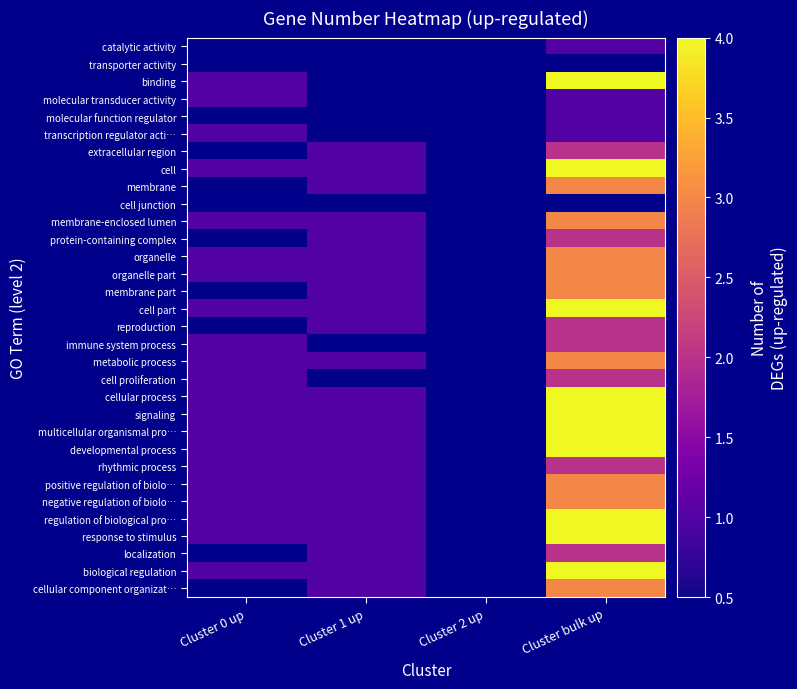

Reading right to left, transcribe all the data shown in this chart.

catalytic activity: Cluster bulk up=1	Cluster 2 up=0	Cluster 1 up=0	Cluster 0 up=0
transporter activity: Cluster bulk up=0	Cluster 2 up=0	Cluster 1 up=0	Cluster 0 up=0
binding: Cluster bulk up=4	Cluster 2 up=0	Cluster 1 up=0	Cluster 0 up=1
molecular transducer activity: Cluster bulk up=1	Cluster 2 up=0	Cluster 1 up=0	Cluster 0 up=1
molecular function regulator: Cluster bulk up=1	Cluster 2 up=0	Cluster 1 up=0	Cluster 0 up=0
transcription regulator acti…: Cluster bulk up=1	Cluster 2 up=0	Cluster 1 up=0	Cluster 0 up=1
extracellular region: Cluster bulk up=2	Cluster 2 up=0	Cluster 1 up=1	Cluster 0 up=0
cell: Cluster bulk up=4	Cluster 2 up=0	Cluster 1 up=1	Cluster 0 up=1
membrane: Cluster bulk up=3	Cluster 2 up=0	Cluster 1 up=1	Cluster 0 up=0
cell junction: Cluster bulk up=0	Cluster 2 up=0	Cluster 1 up=0	Cluster 0 up=0
membrane-enclosed lumen: Cluster bulk up=3	Cluster 2 up=0	Cluster 1 up=1	Cluster 0 up=1
protein-containing complex: Cluster bulk up=2	Cluster 2 up=0	Cluster 1 up=1	Cluster 0 up=0
organelle: Cluster bulk up=3	Cluster 2 up=0	Cluster 1 up=1	Cluster 0 up=1
organelle part: Cluster bulk up=3	Cluster 2 up=0	Cluster 1 up=1	Cluster 0 up=1
membrane part: Cluster bulk up=3	Cluster 2 up=0	Cluster 1 up=1	Cluster 0 up=0
cell part: Cluster bulk up=4	Cluster 2 up=0	Cluster 1 up=1	Cluster 0 up=1
reproduction: Cluster bulk up=2	Cluster 2 up=0	Cluster 1 up=1	Cluster 0 up=0
immune system process: Cluster bulk up=2	Cluster 2 up=0	Cluster 1 up=0	Cluster 0 up=1
metabolic process: Cluster bulk up=3	Cluster 2 up=0	Cluster 1 up=1	Cluster 0 up=1
cell proliferation: Cluster bulk up=2	Cluster 2 up=0	Cluster 1 up=0	Cluster 0 up=1
cellular process: Cluster bulk up=4	Cluster 2 up=0	Cluster 1 up=1	Cluster 0 up=1
signaling: Cluster bulk up=4	Cluster 2 up=0	Cluster 1 up=1	Cluster 0 up=1
multicellular organismal pro…: Cluster bulk up=4	Cluster 2 up=0	Cluster 1 up=1	Cluster 0 up=1
developmental process: Cluster bulk up=4	Cluster 2 up=0	Cluster 1 up=1	Cluster 0 up=1
rhythmic process: Cluster bulk up=2	Cluster 2 up=0	Cluster 1 up=1	Cluster 0 up=1
positive regulation of biolo…: Cluster bulk up=3	Cluster 2 up=0	Cluster 1 up=1	Cluster 0 up=1
negative regulation of biolo…: Cluster bulk up=3	Cluster 2 up=0	Cluster 1 up=1	Cluster 0 up=1
regulation of biological pro…: Cluster bulk up=4	Cluster 2 up=0	Cluster 1 up=1	Cluster 0 up=1
response to stimulus: Cluster bulk up=4	Cluster 2 up=0	Cluster 1 up=1	Cluster 0 up=1
localization: Cluster bulk up=2	Cluster 2 up=0	Cluster 1 up=1	Cluster 0 up=0
biological regulation: Cluster bulk up=4	Cluster 2 up=0	Cluster 1 up=1	Cluster 0 up=1
cellular component organizat…: Cluster bulk up=3	Cluster 2 up=0	Cluster 1 up=1	Cluster 0 up=0